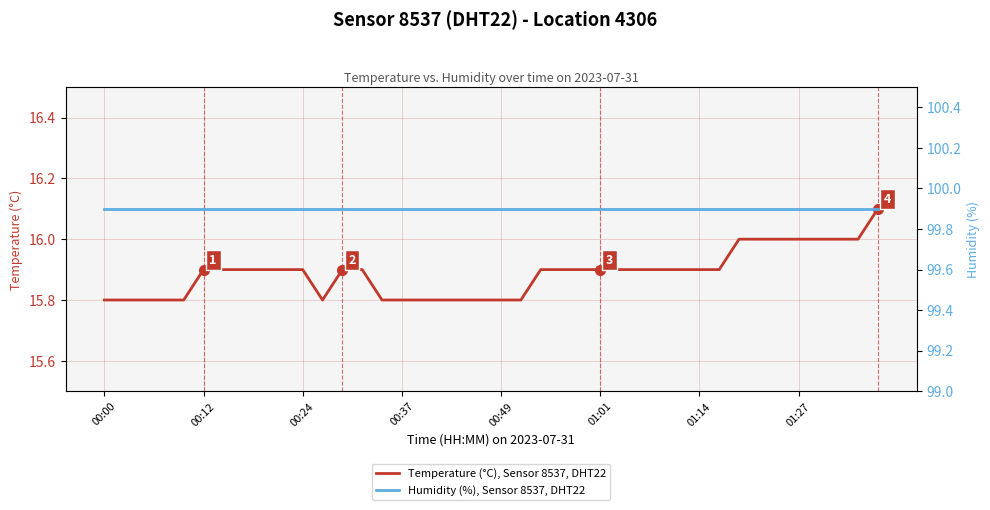

True or false: Humidity (%), Sensor 8537, DHT22 has a value of 144.3 at 34.

False